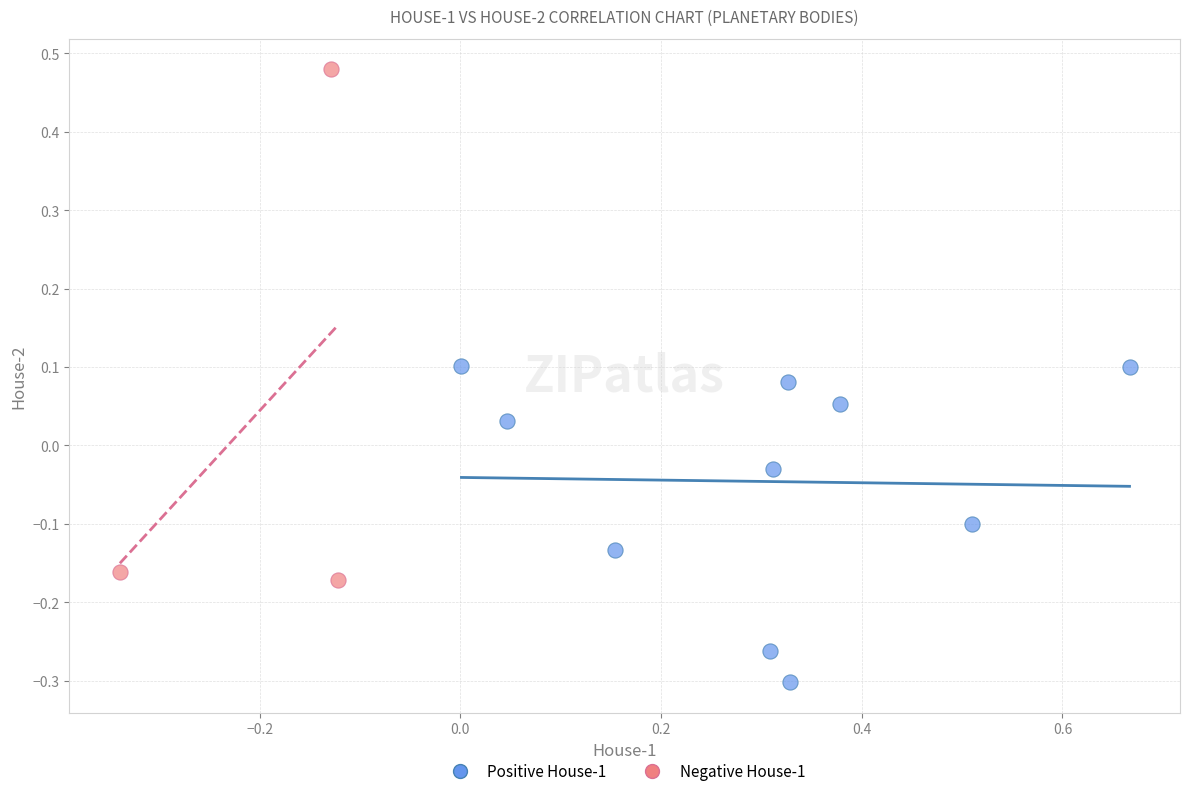

Which series has the largest Y range (max minus min)?

Negative House-1